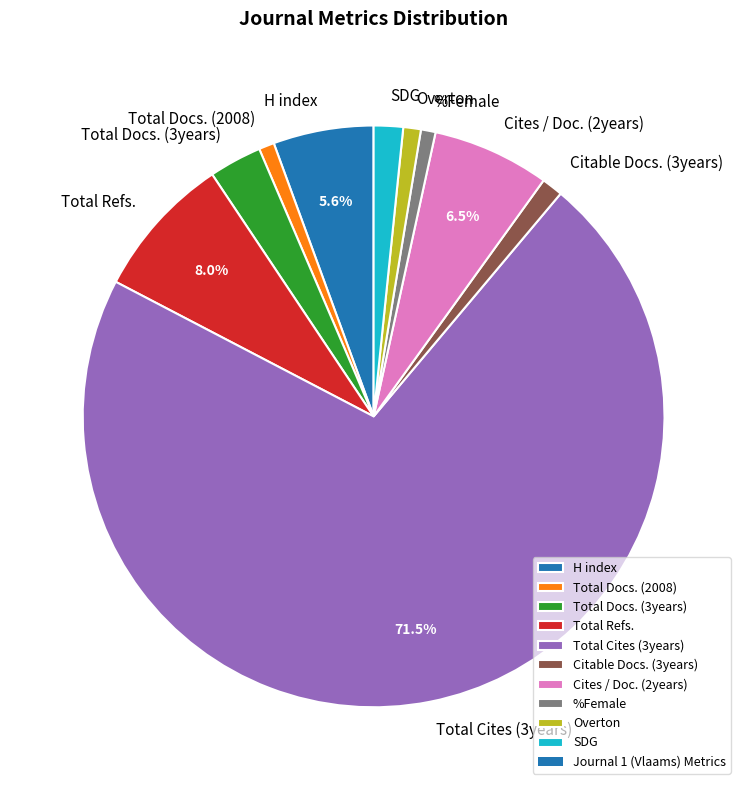

Count the number of slices in the pie.

10